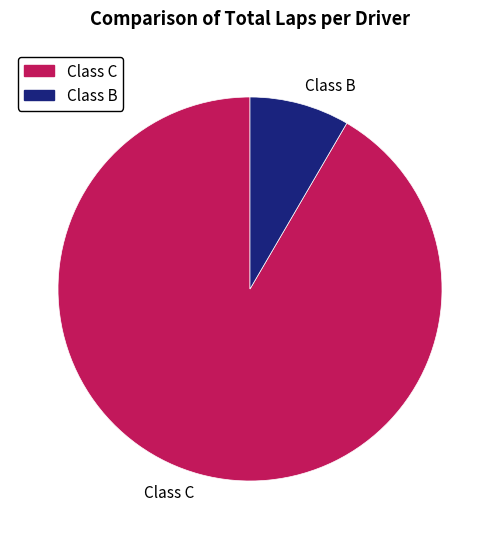

Which slice is the largest?

Class C